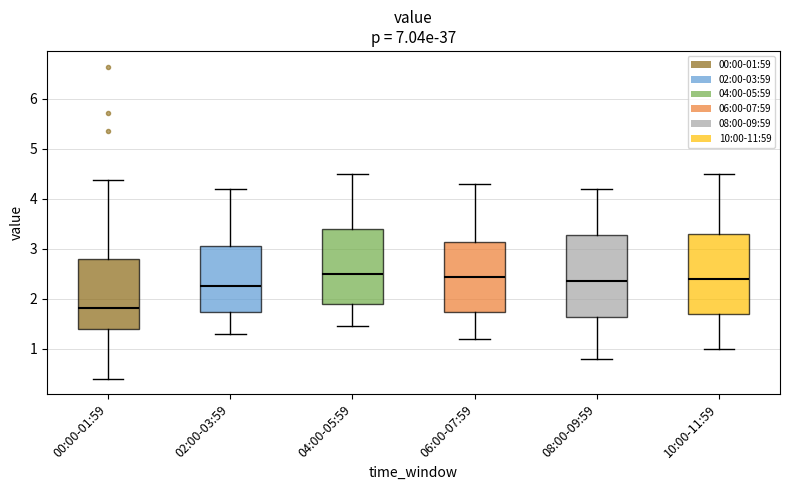

Reading left to right, read every box against the y-axis: the position of its median line, the range the box covers, and the ends of its whiskers. The values are not printed on the chart, so give them approximately, as read against the axis.

00:00-01:59: median 1.8, box 1.4 to 2.8, whiskers 0.4 to 4.4
02:00-03:59: median 2.3, box 1.7 to 3.1, whiskers 1.3 to 4.2
04:00-05:59: median 2.5, box 1.9 to 3.4, whiskers 1.5 to 4.5
06:00-07:59: median 2.4, box 1.7 to 3.1, whiskers 1.2 to 4.3
08:00-09:59: median 2.4, box 1.6 to 3.3, whiskers 0.8 to 4.2
10:00-11:59: median 2.4, box 1.7 to 3.3, whiskers 1.0 to 4.5